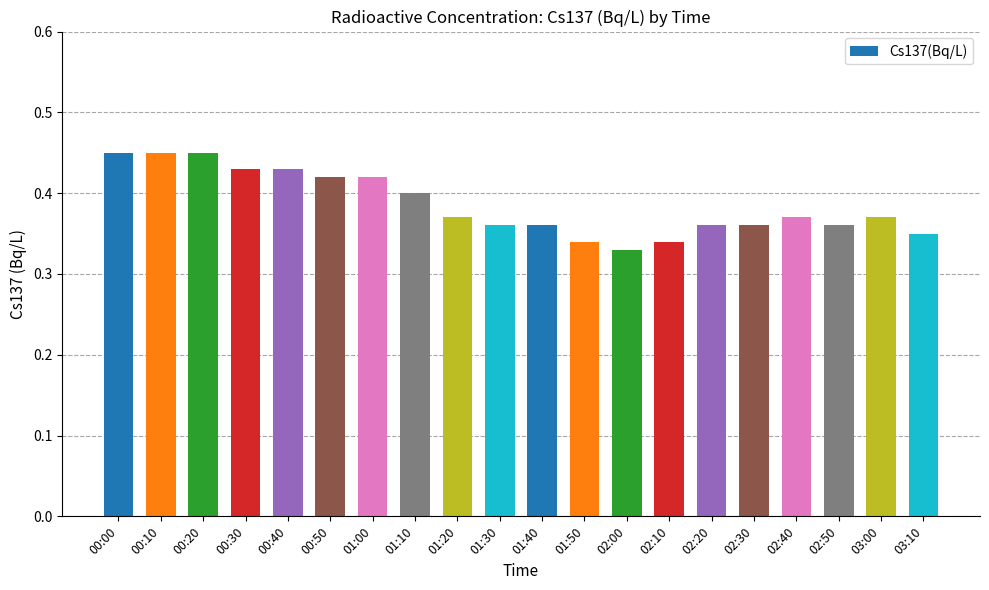

What is the sum of all values?

7.7